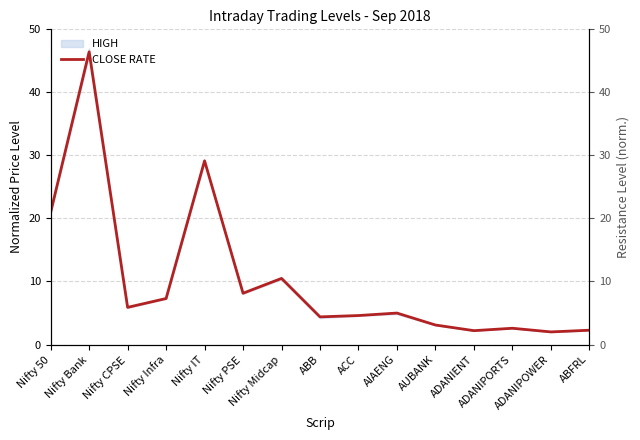

Which category has the lowest value across all series?

ADANIPOWER